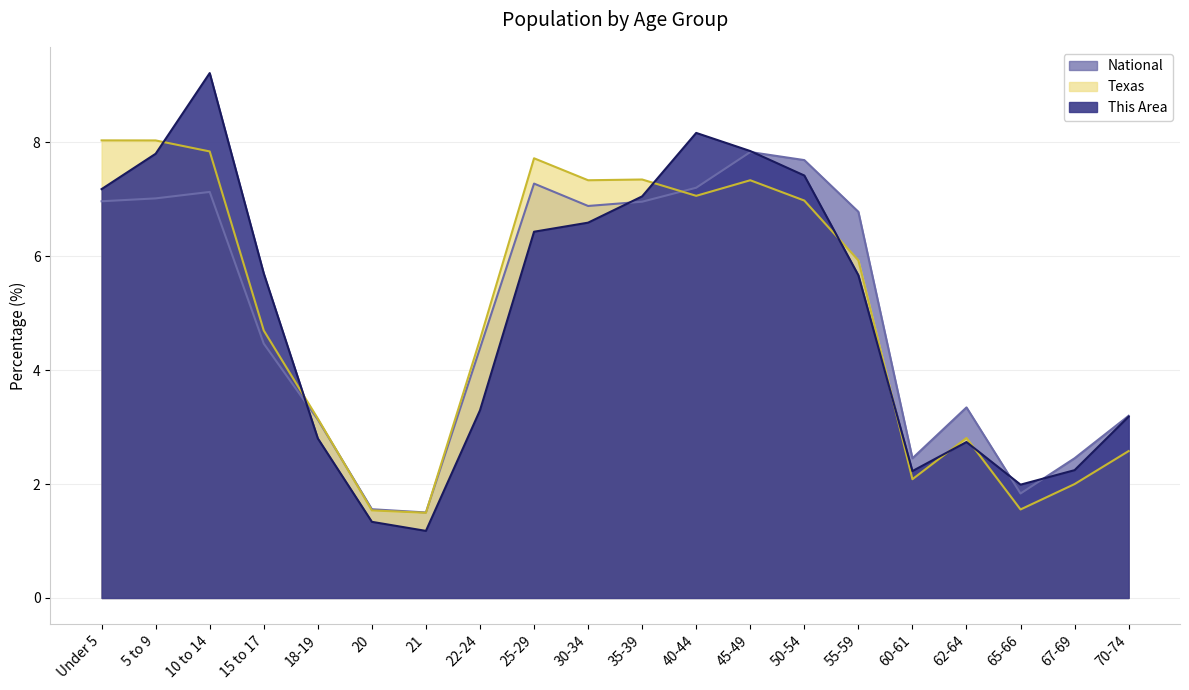

At which label is Texas closest to 4?

22-24